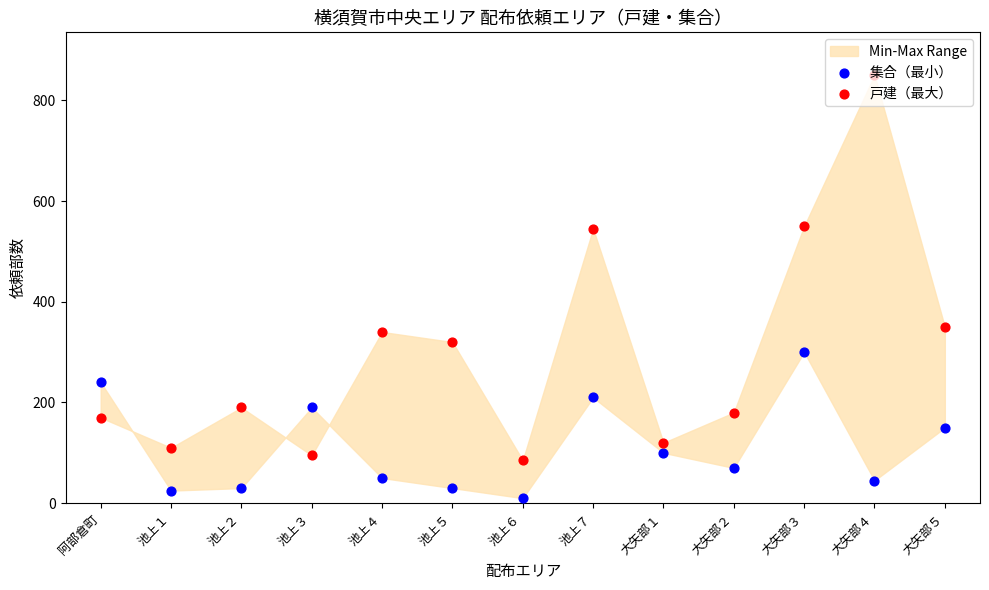

At which category is the sum across all series the highest?

大矢部４